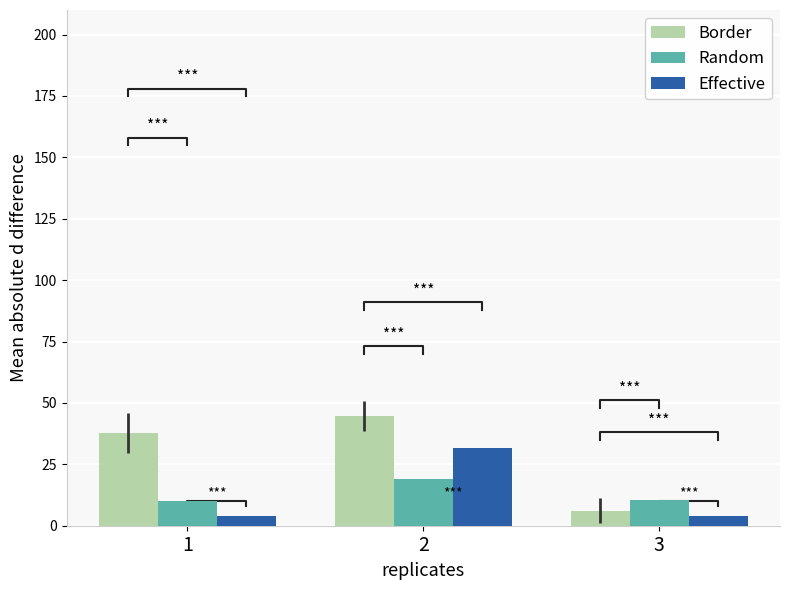

Reading left to right, transcribe all the data shown in this chart.

Border: 37.8	44.7	6.1
Random: 10.2	19.2	10.4
Effective: 4.1	31.5	4.0